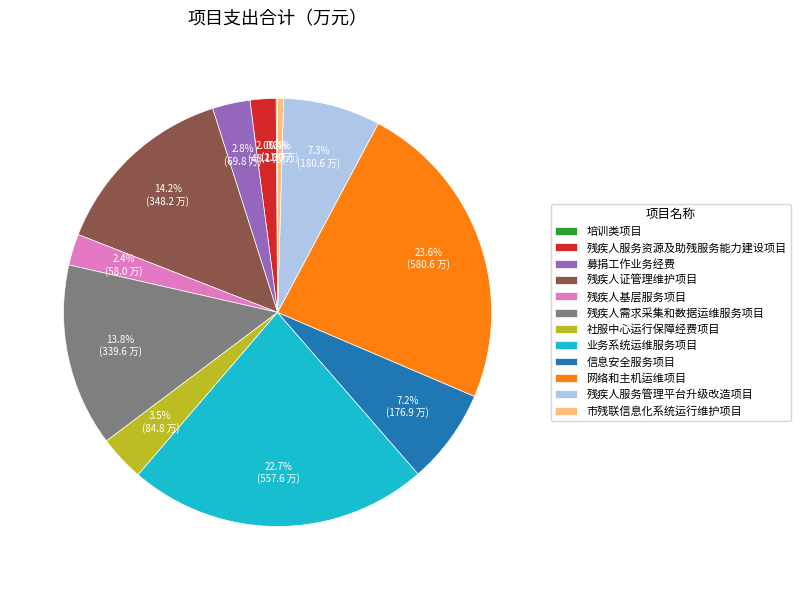

To the nearest percent, what is the difference between the 残疾人证管理维护项目 and 残疾人服务资源及助残服务能力建设项目 slice percentages?

12%